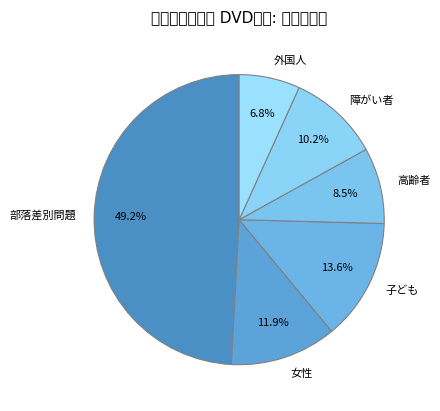

Is the sum of 障がい者 and 外国人 greater than half?

No